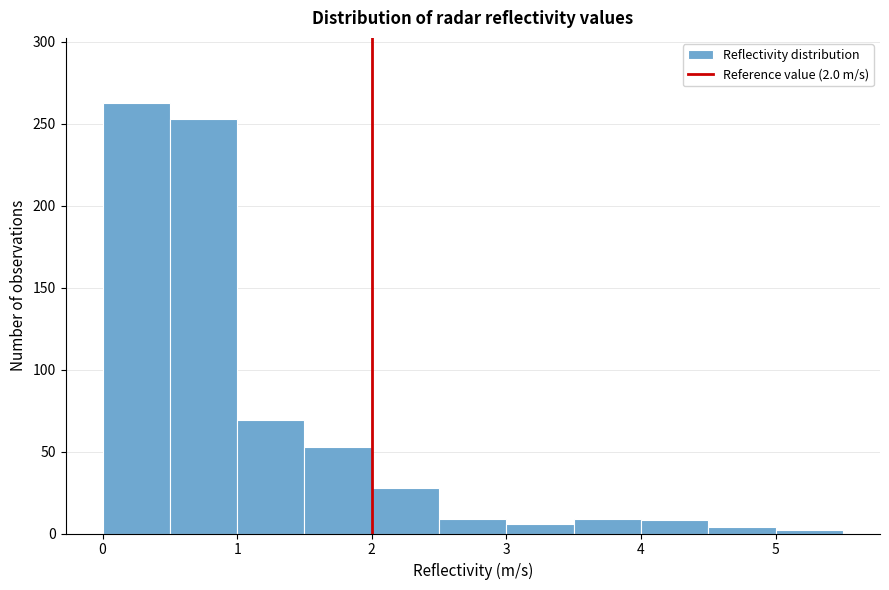

Which range on the x-axis has the tallest bar?

0.0 to 0.5